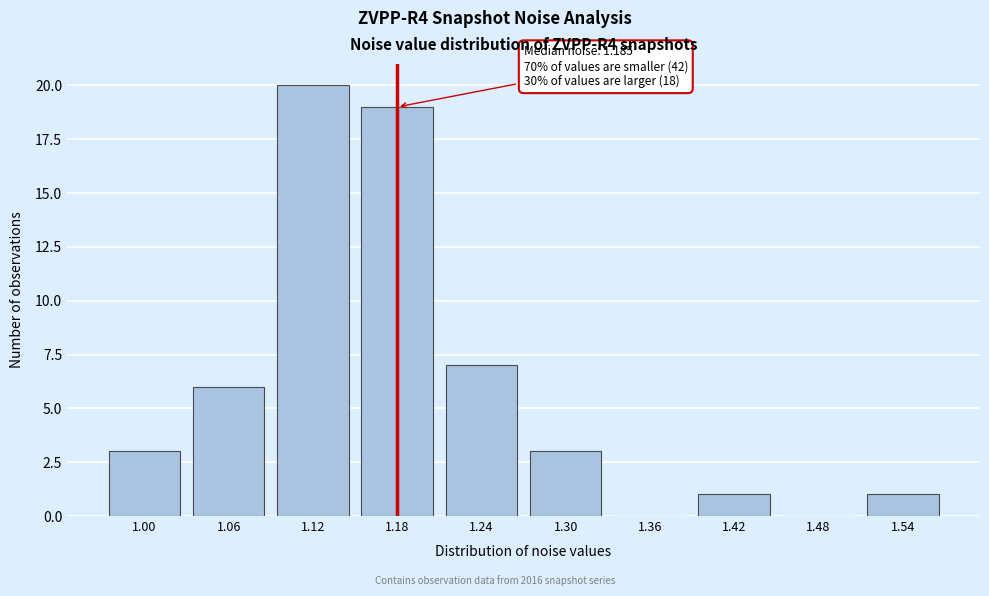

Reading right to left, transcribe all the data shown in this chart.

1.54=1	1.48=0	1.42=1	1.36=0	1.30=3	1.24=7	1.18=19	1.12=20	1.06=6	1.00=3